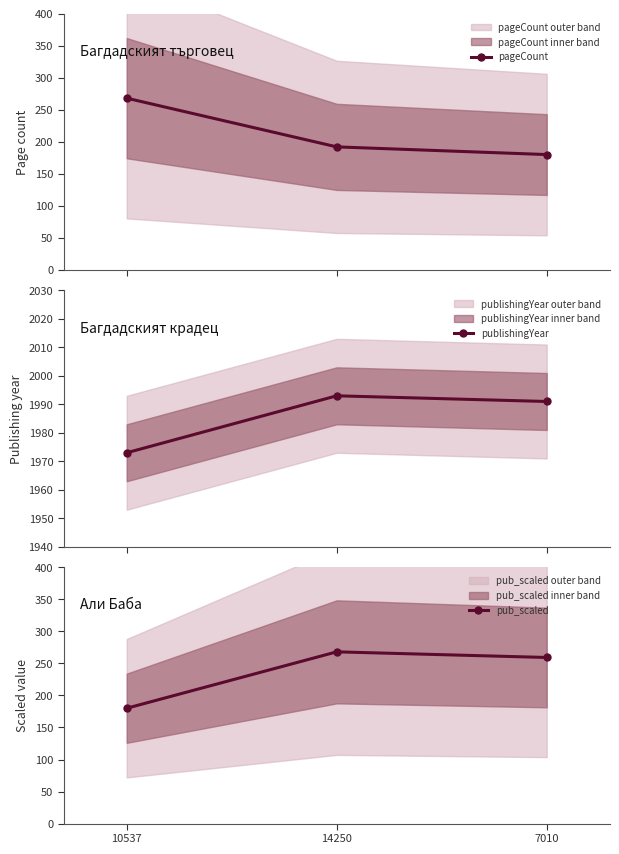

At which category is the sum across all series the highest?

14250